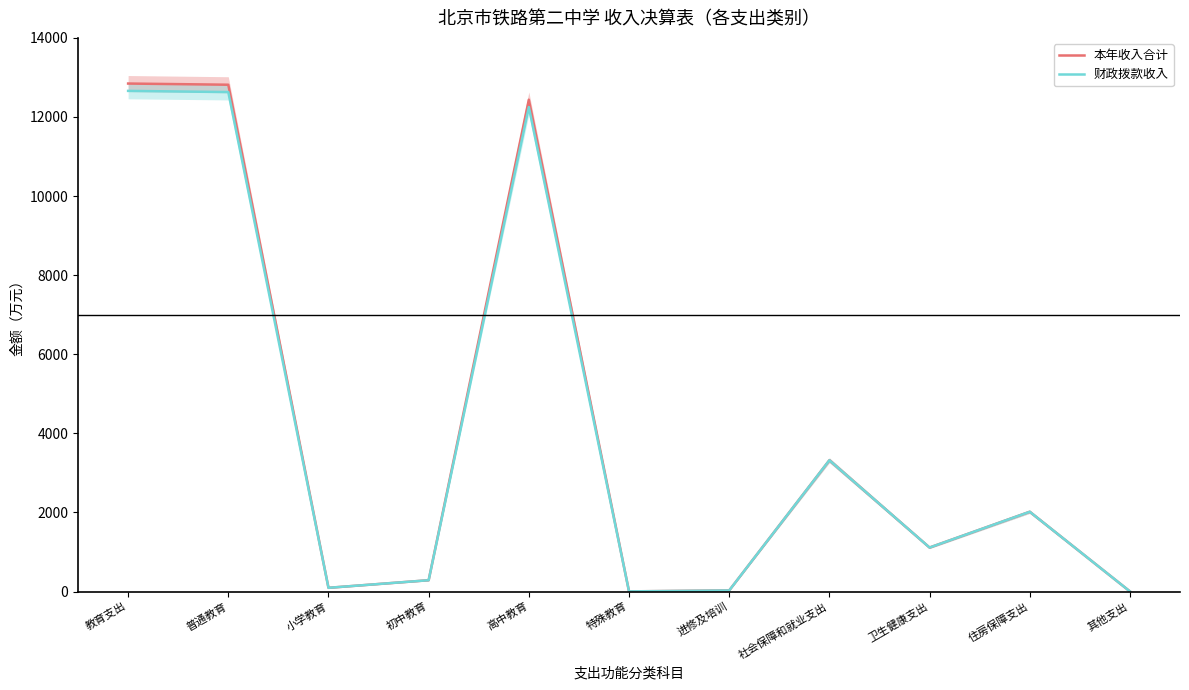

What is the sum of the 本年收入合计 values at 进修及培训 and 初中教育?

311.8